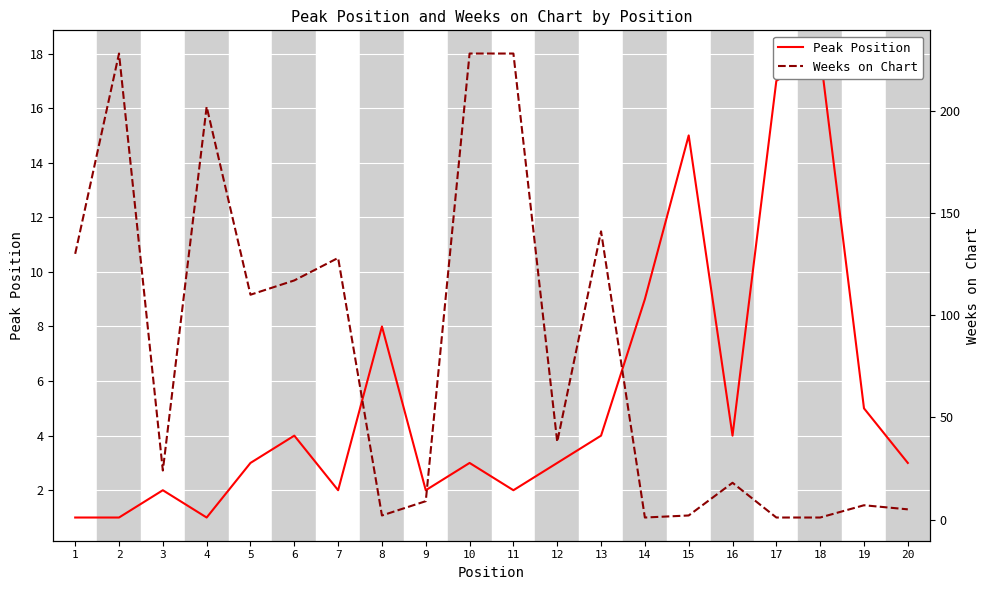

What is the sum of all Peak Position values?

107